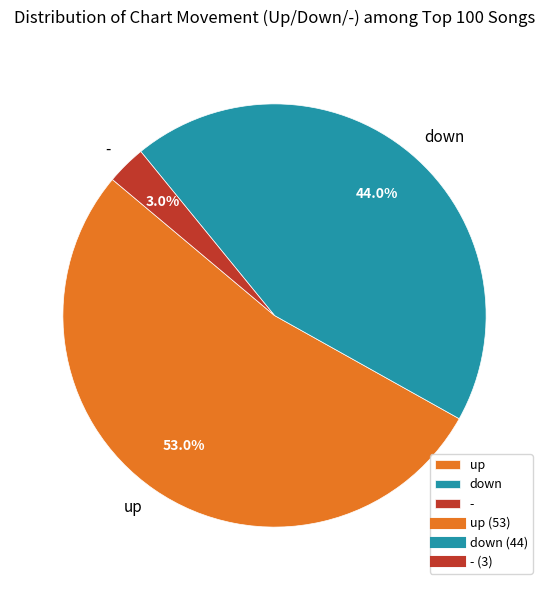

The up slice represents 67% of the pie. True or false?

False